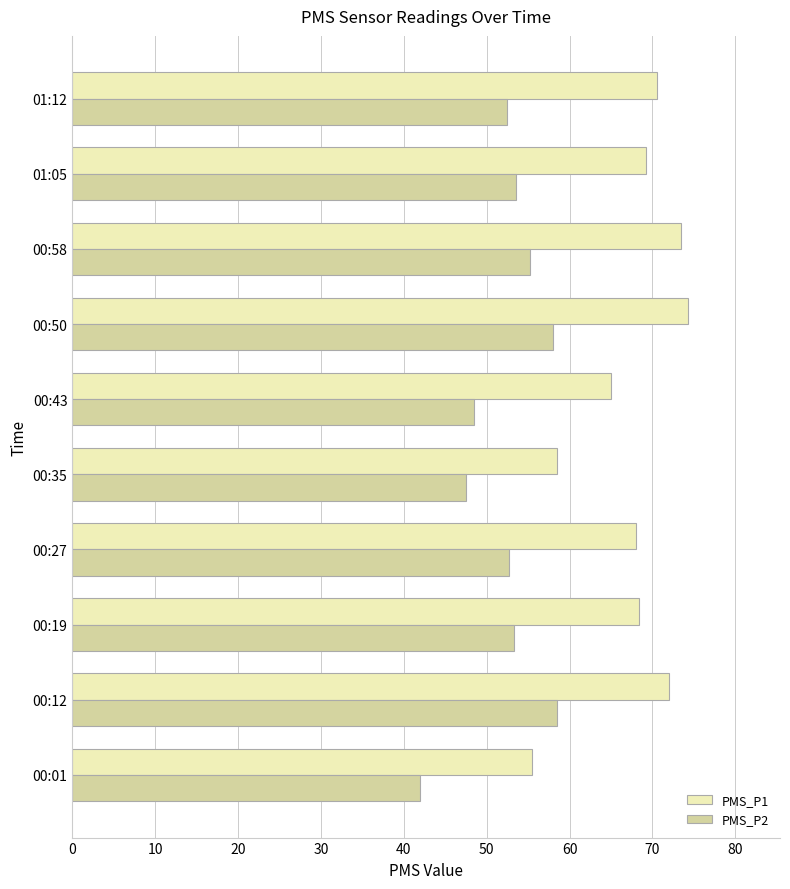

Which series has the largest range (max minus min)?

PMS_P1